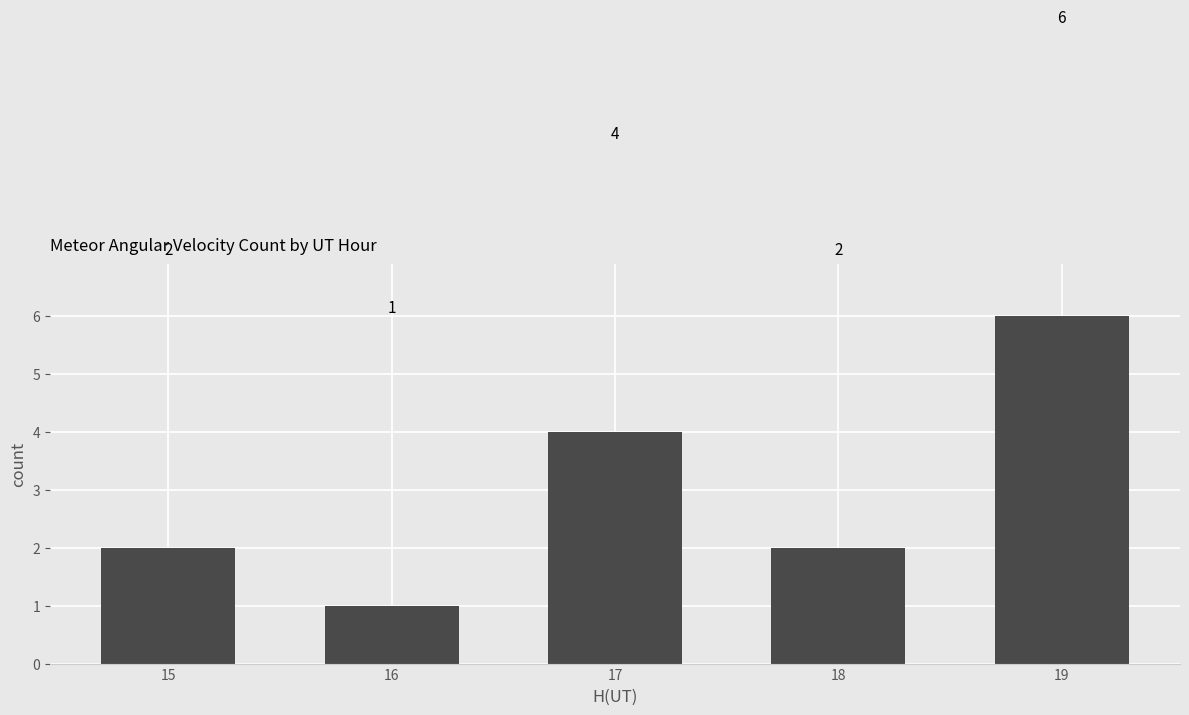

How many data points does each series have?

5